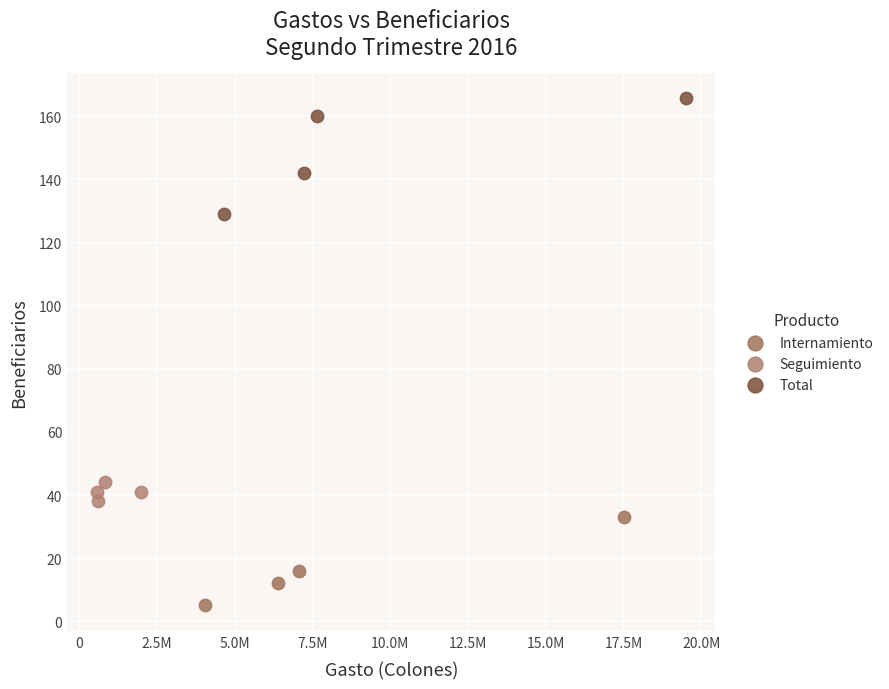

Which series contains the lowest Y value?

Internamiento